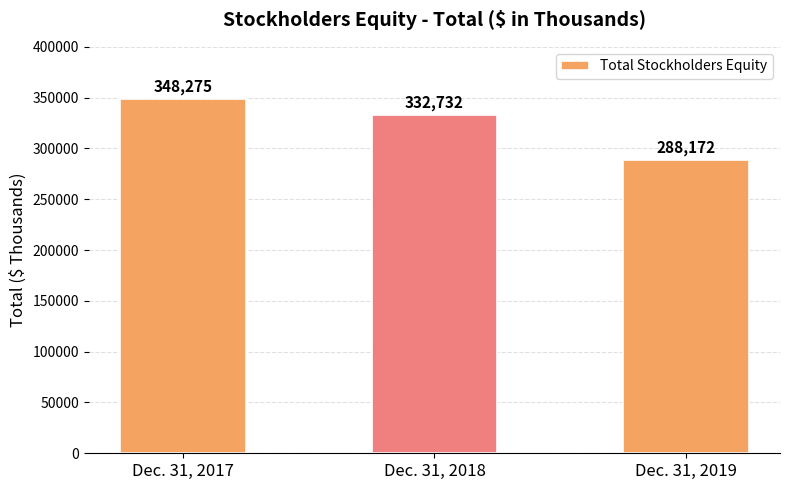

How many bars are there in total?

3